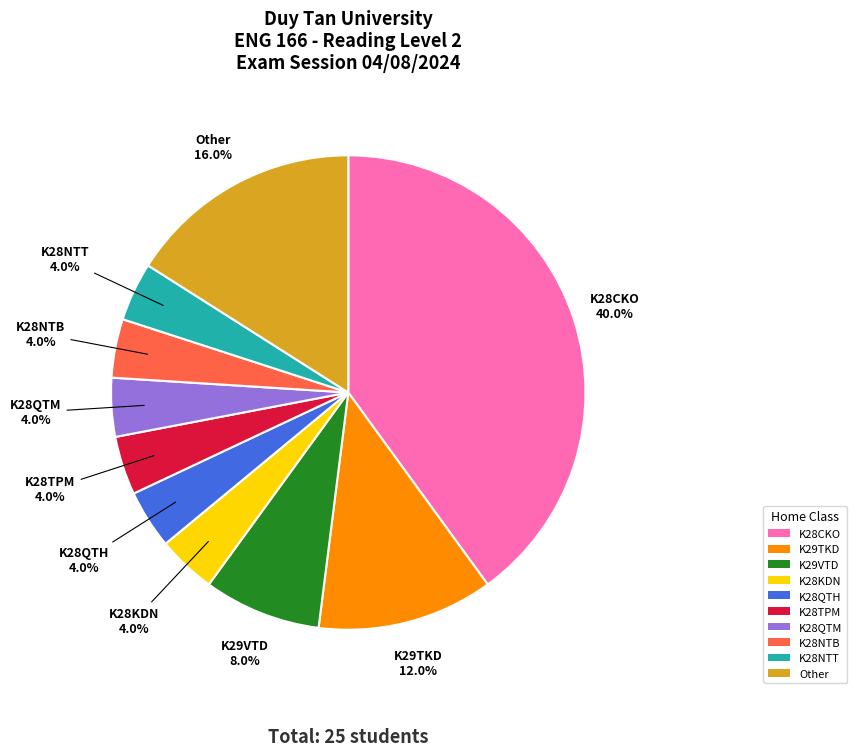

Combined, do K28CKO and K28NTT account for over 50%?

No